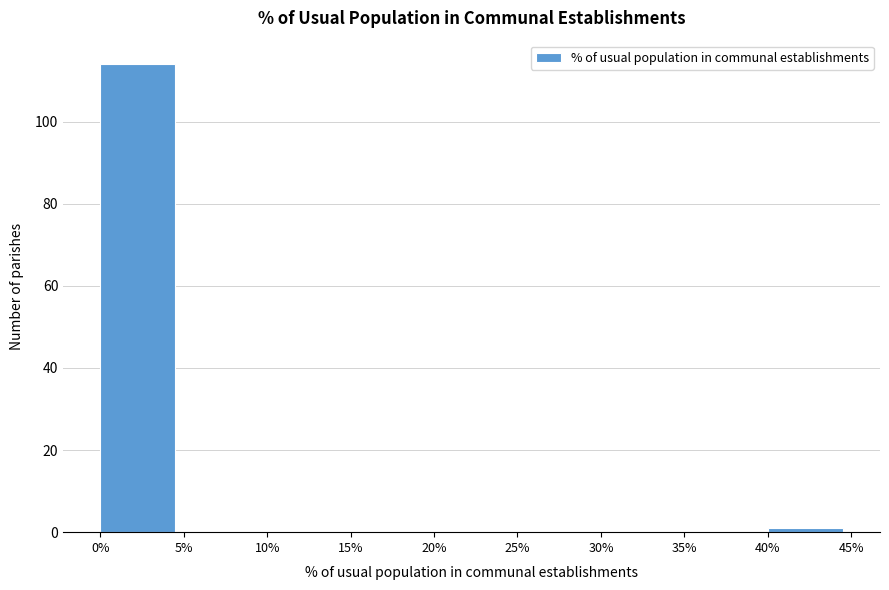

What is the height of the bar covering 0% to 5% on the x-axis? The values are not printed on the chart, so give them approximately, as read against the axis.

114